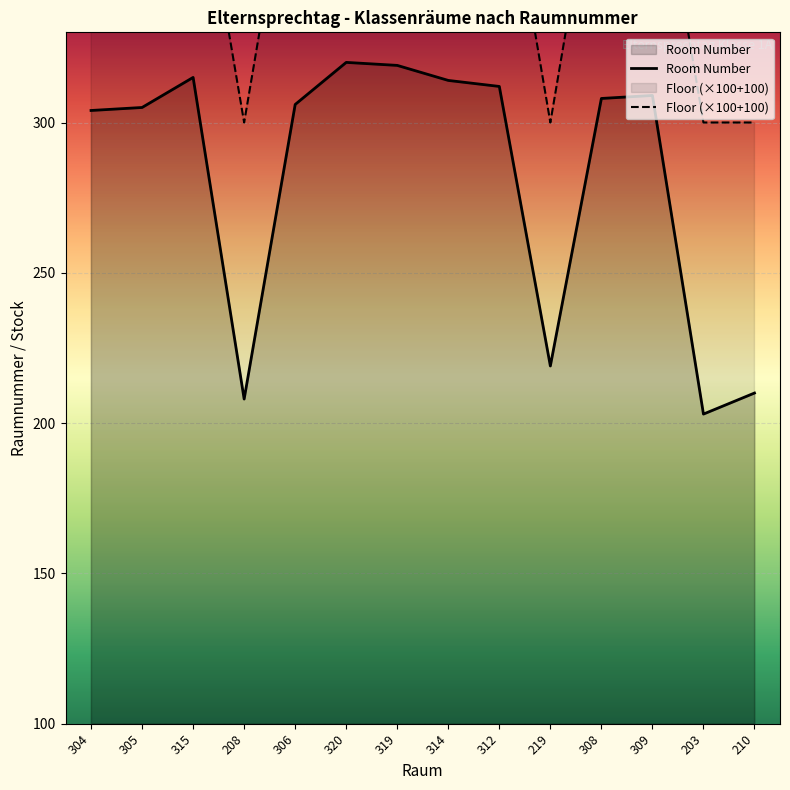

What are all the series names shown in the legend?

Room Number, Floor (×100+100)